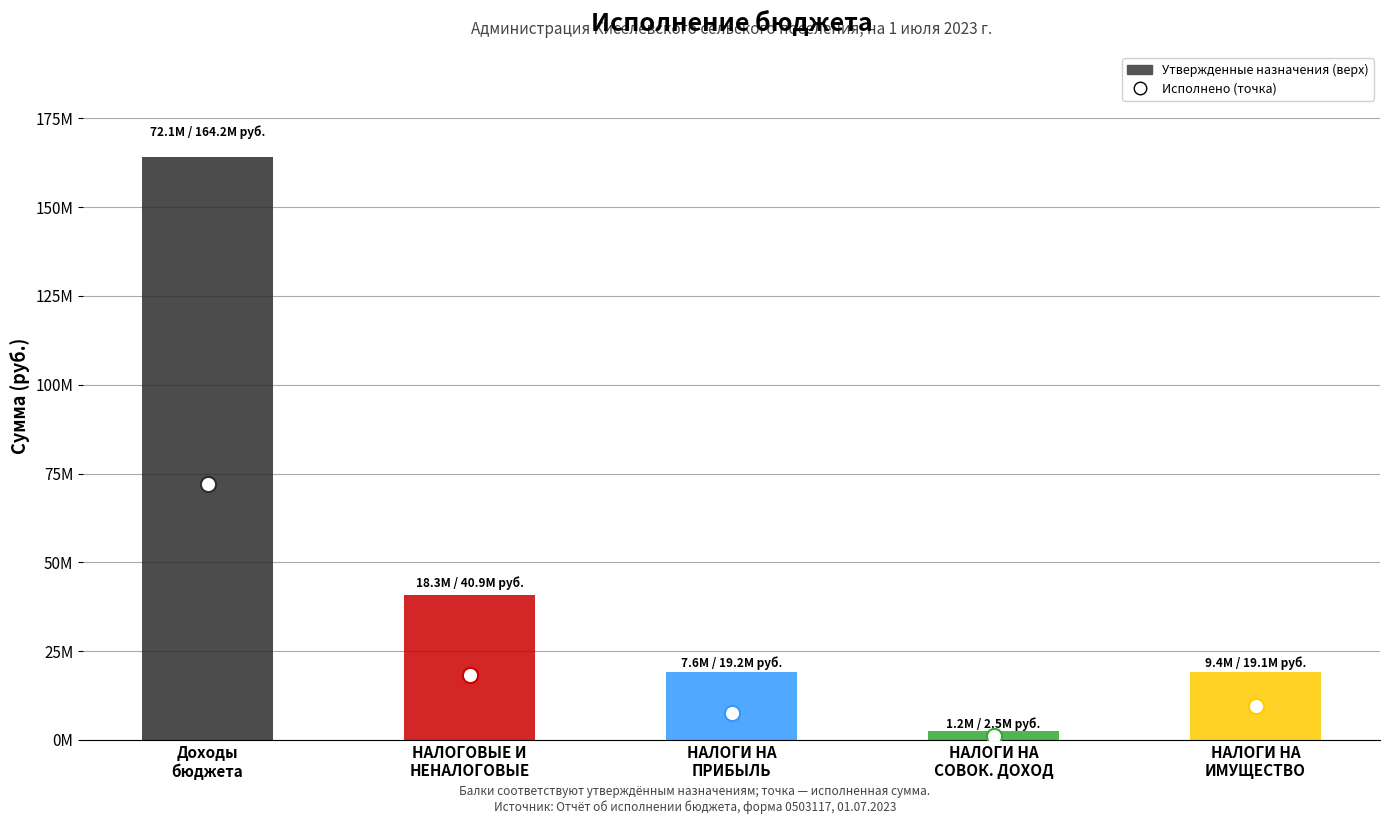

Which series has the largest Y range (max minus min)?

Утвержденные бюджетные назначения